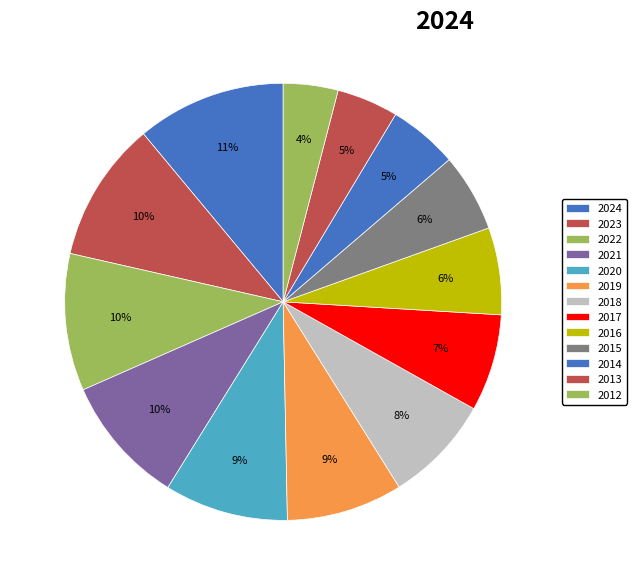

How many slices are in this pie chart?

13